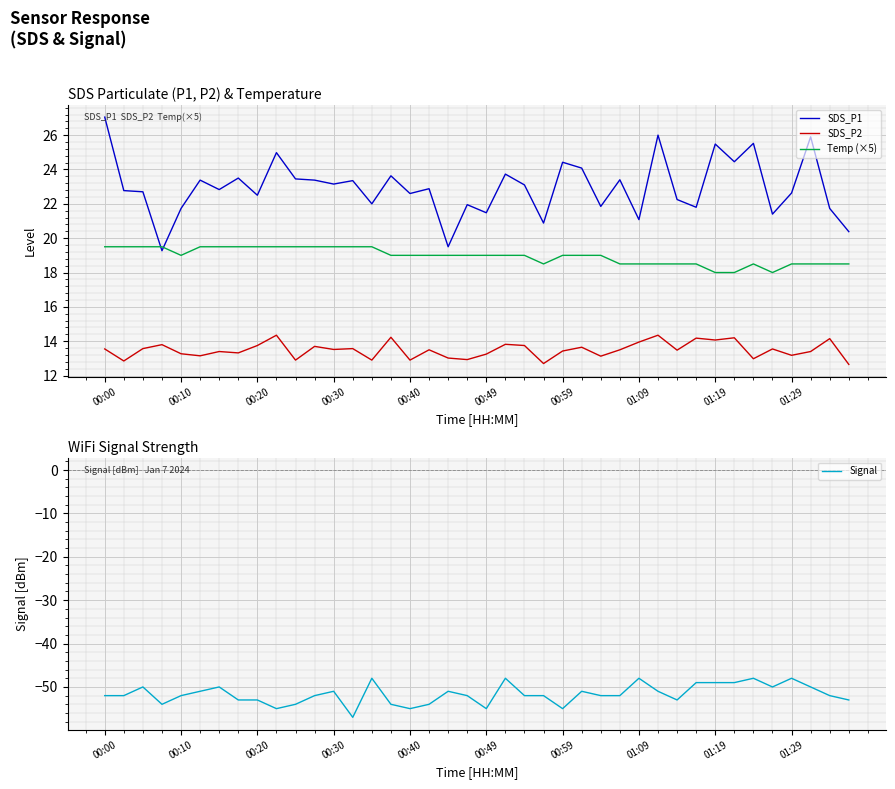

Reading left to right, transcribe all the data shown in this chart.

SDS_P1: 27.1	22.8	22.7	19.3	21.7	23.4	22.8	23.5	22.5	25.0	23.4	23.4	23.1	23.4	22.0	23.6	22.6	22.9	19.5	21.9	21.5	23.7	23.1	20.9	24.4	24.1	21.9	23.4	21.1	26.0	22.2	21.8	25.5	24.4	25.5	21.4	22.6	25.9	21.7	20.4
SDS_P2: 13.6	12.8	13.6	13.8	13.3	13.2	13.4	13.3	13.8	14.3	12.9	13.7	13.5	13.6	12.9	14.2	12.9	13.5	13.0	12.9	13.2	13.8	13.8	12.7	13.4	13.7	13.1	13.5	13.9	14.3	13.5	14.2	14.1	14.2	13.0	13.6	13.2	13.4	14.2	12.7
Temp (×5): 19.5	19.5	19.5	19.5	19.0	19.5	19.5	19.5	19.5	19.5	19.5	19.5	19.5	19.5	19.5	19.0	19.0	19.0	19.0	19.0	19.0	19.0	19.0	18.5	19.0	19.0	19.0	18.5	18.5	18.5	18.5	18.5	18.0	18.0	18.5	18.0	18.5	18.5	18.5	18.5
Signal: -52.0	-52.0	-50.0	-54.0	-52.0	-51.0	-50.0	-53.0	-53.0	-55.0	-54.0	-52.0	-51.0	-57.0	-48.0	-54.0	-55.0	-54.0	-51.0	-52.0	-55.0	-48.0	-52.0	-52.0	-55.0	-51.0	-52.0	-52.0	-48.0	-51.0	-53.0	-49.0	-49.0	-49.0	-48.0	-50.0	-48.0	-50.0	-52.0	-53.0